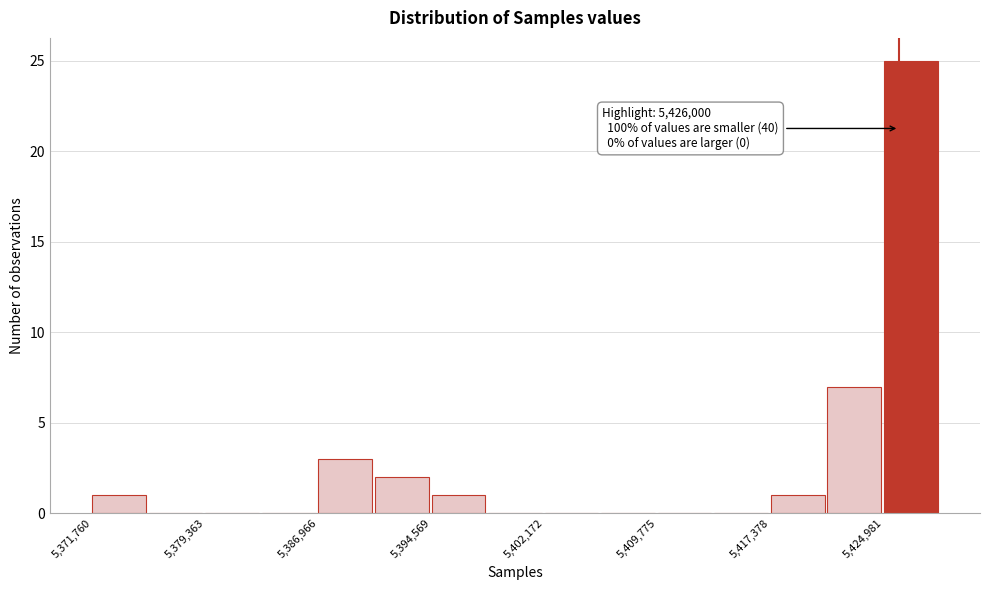

Around what value on the x-axis is the tallest bar? Give the approximate position of its centre, as read against the axis.

5427000